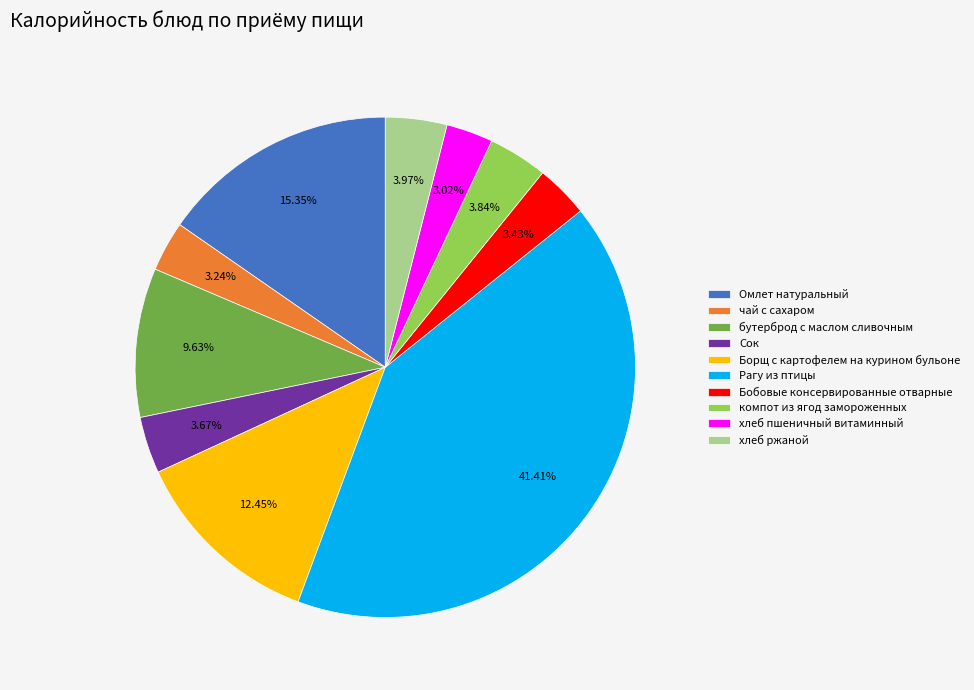

The Омлет натуральный slice represents 15% of the pie. True or false?

True